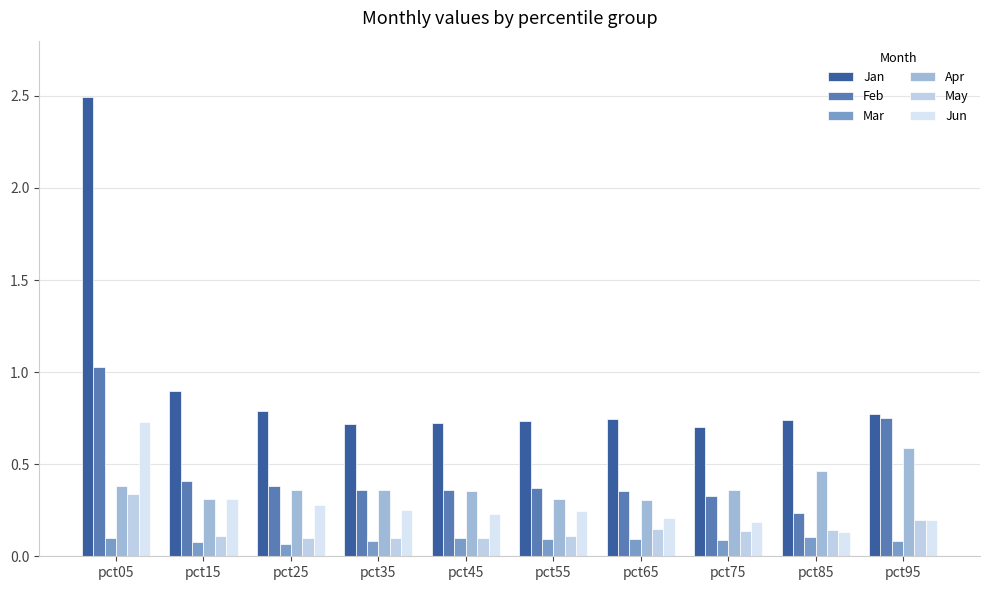

The Mar series shows 0.1 at pct15. True or false?

True